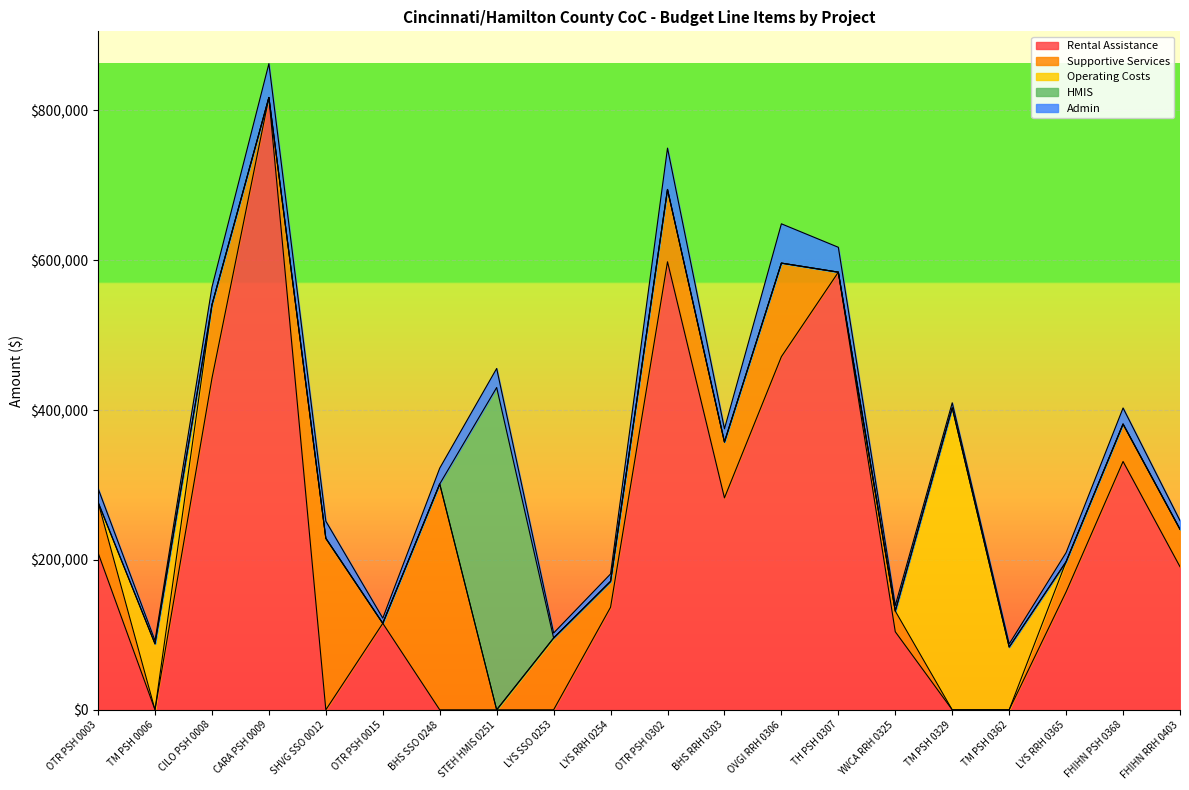

Reading right to left, list all the values displayed in this chart.

Rental Assistance: FHIHN RRH 0403=190968	FHIHN PSH 0368=331428	LYS RRH 0365=157464	TM PSH 0362=0	TM PSH 0329=0	YWCA RRH 0325=104196	TH PSH 0307=584112	OVGI RRH 0306=471360	BHS RRH 0303=282864	OTR PSH 0302=597960	LYS RRH 0254=136896	LYS SSO 0253=0	STEH HMIS 0251=0	BHS SSO 0248=0	OTR PSH 0015=115440	SHVG SSO 0012=0	CARA PSH 0009=817260	CILO PSH 0008=442452	TM PSH 0006=0	OTR PSH 0003=209532
Supportive Services: FHIHN RRH 0403=49969	FHIHN PSH 0368=50000	LYS RRH 0365=40289	TM PSH 0362=0	TM PSH 0329=0	YWCA RRH 0325=27628	TH PSH 0307=0	OVGI RRH 0306=124840	BHS RRH 0303=74597	OTR PSH 0302=96528	LYS RRH 0254=34506	LYS SSO 0253=95811	STEH HMIS 0251=0	BHS SSO 0248=301465	OTR PSH 0015=0	SHVG SSO 0012=228881	CARA PSH 0009=0	CILO PSH 0008=98066	TM PSH 0006=0	OTR PSH 0003=67575
Operating Costs: FHIHN RRH 0403=0	FHIHN PSH 0368=0	LYS RRH 0365=0	TM PSH 0362=83770	TM PSH 0329=403116	YWCA RRH 0325=0	TH PSH 0307=0	OVGI RRH 0306=0	BHS RRH 0303=0	OTR PSH 0302=0	LYS RRH 0254=0	LYS SSO 0253=0	STEH HMIS 0251=0	BHS SSO 0248=0	OTR PSH 0015=0	SHVG SSO 0012=0	CARA PSH 0009=0	CILO PSH 0008=0	TM PSH 0006=88076	OTR PSH 0003=0
HMIS: FHIHN RRH 0403=0	FHIHN PSH 0368=0	LYS RRH 0365=0	TM PSH 0362=0	TM PSH 0329=0	YWCA RRH 0325=0	TH PSH 0307=0	OVGI RRH 0306=0	BHS RRH 0303=0	OTR PSH 0302=0	LYS RRH 0254=0	LYS SSO 0253=0	STEH HMIS 0251=430188	BHS SSO 0248=0	OTR PSH 0015=0	SHVG SSO 0012=0	CARA PSH 0009=0	CILO PSH 0008=0	TM PSH 0006=0	OTR PSH 0003=0
Admin: FHIHN RRH 0403=11530	FHIHN PSH 0368=21431	LYS RRH 0365=12109	TM PSH 0362=4159	TM PSH 0329=6656	YWCA RRH 0325=7393	TH PSH 0307=33207	OVGI RRH 0306=52448	BHS RRH 0303=17567	OTR PSH 0302=55200	LYS RRH 0254=9935	LYS SSO 0253=6707	STEH HMIS 0251=25423	BHS SSO 0248=21103	OTR PSH 0015=6891	SHVG SSO 0012=22888	CARA PSH 0009=45151	CILO PSH 0008=23523	TM PSH 0006=4183	OTR PSH 0003=18329